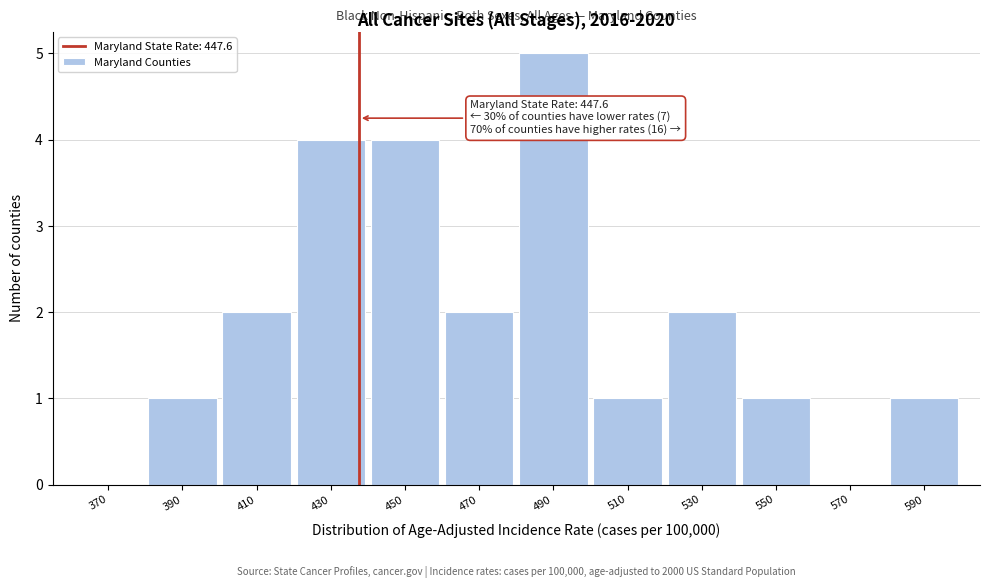

Reading left to right, list all the values displayed in this chart.

370=0	390=1	410=2	430=4	450=4	470=2	490=5	510=1	530=2	550=1	570=0	590=1